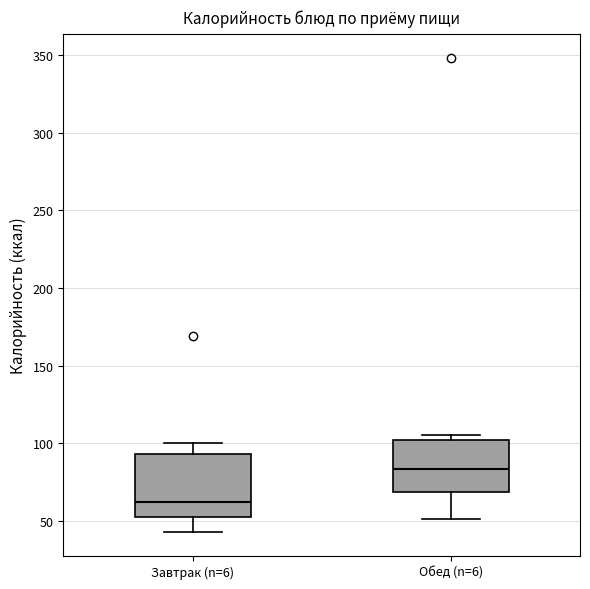

Where is the upper edge of the box for Обед (n=6) on the y-axis? The values are not printed on the chart, so give them approximately, as read against the axis.

100